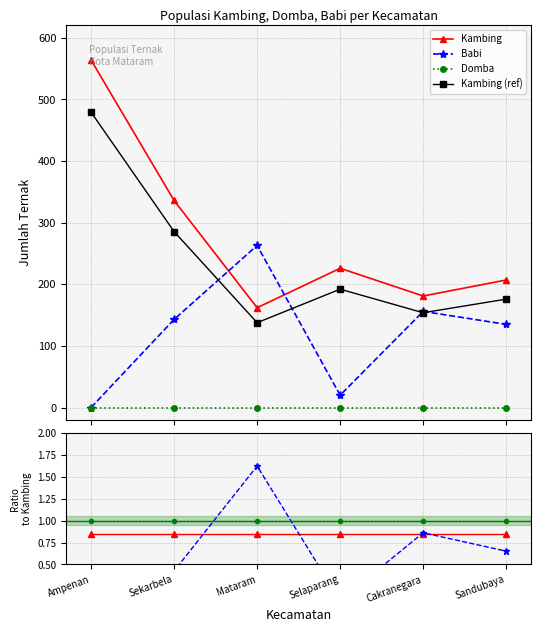

In Babi, how many points are higher than both neighbors (excluding endpoints)?

2